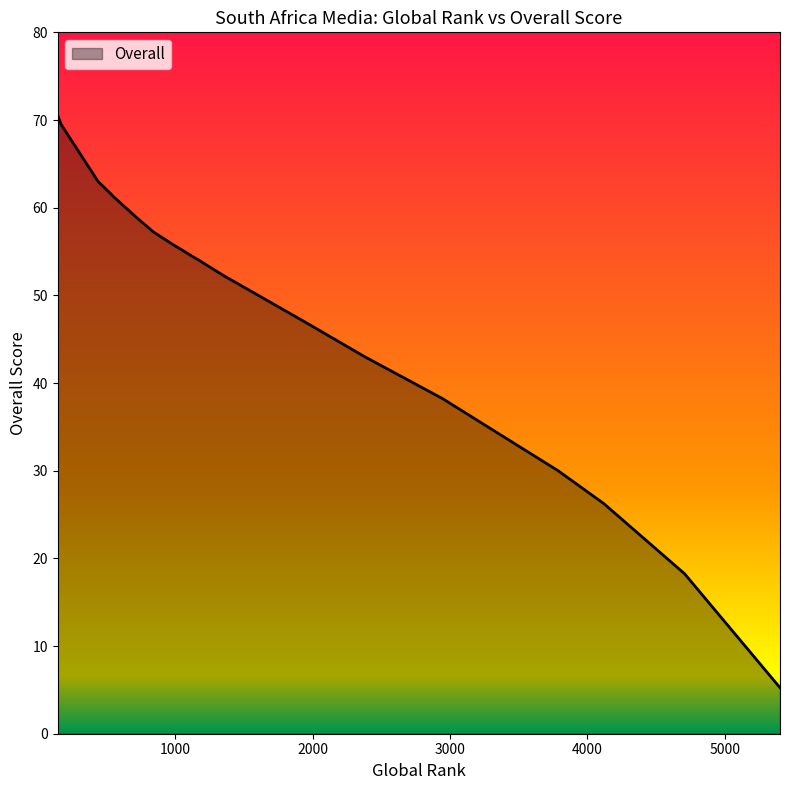

Does the chart display data point markers on the line(s)?

No